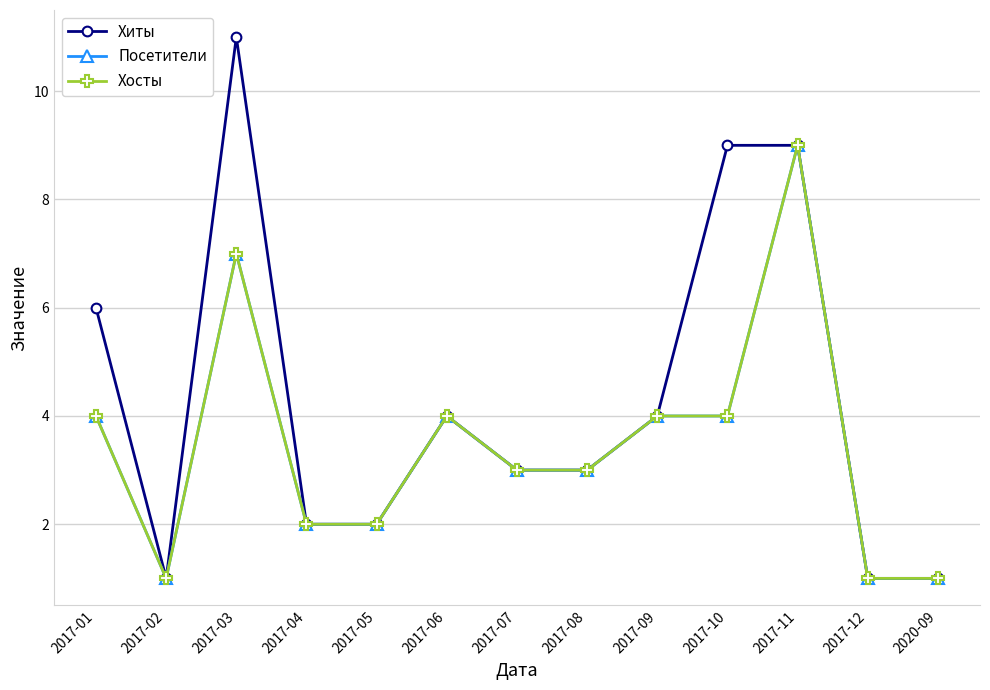

True or false: Посетители and Хиты cross at least once.

False